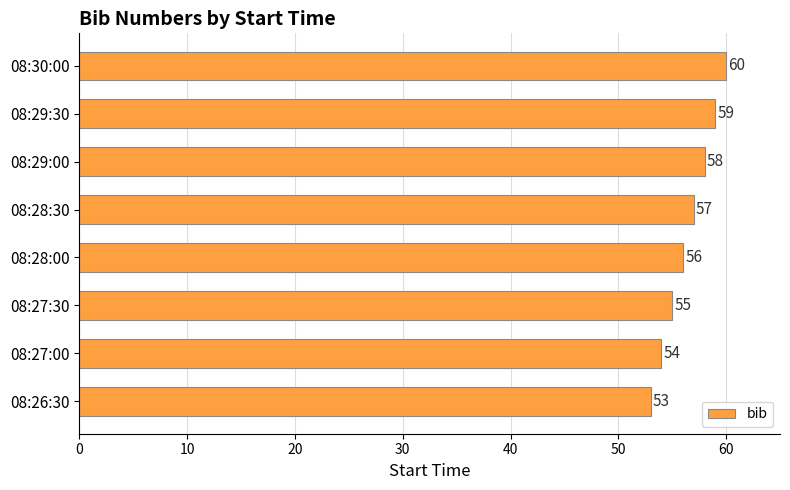

What is the sum of all values?

452